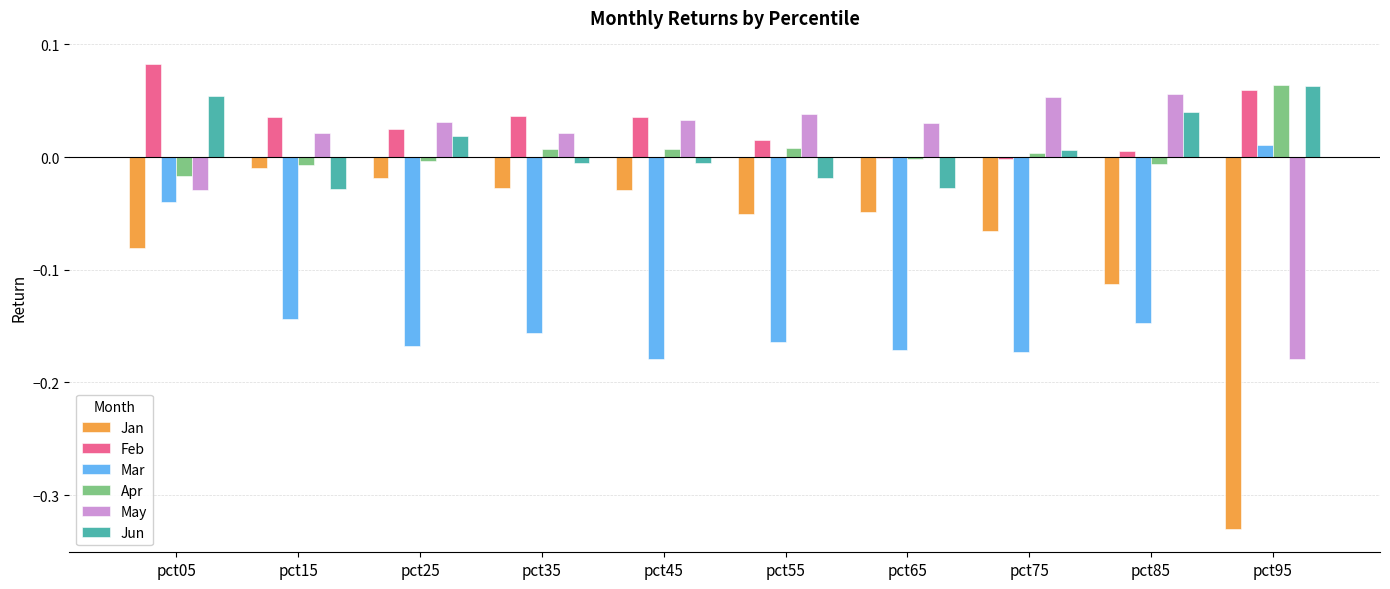

At which category does the chart reach its peak across all series?

pct05